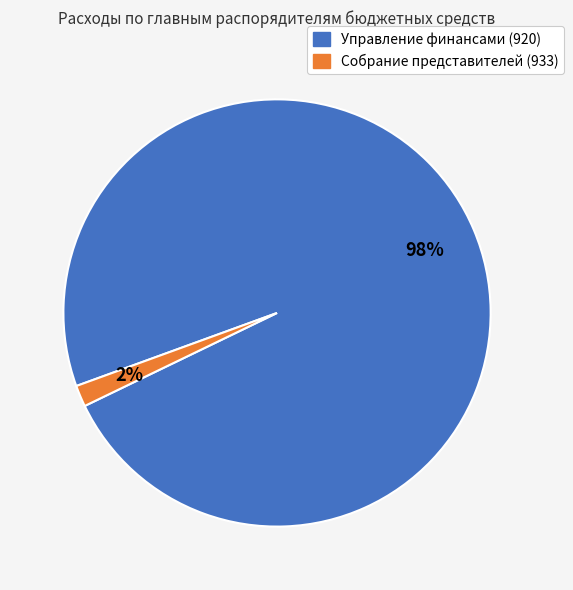

To the nearest percent, what is the combined percentage of Управление финансами (920) and Собрание представителей (933)?

100%